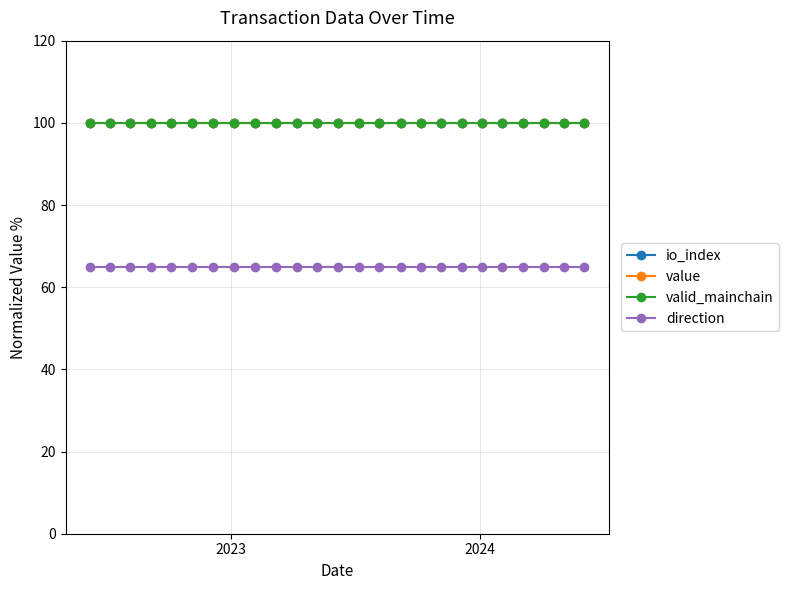

Does the chart have visible grid lines?

Yes